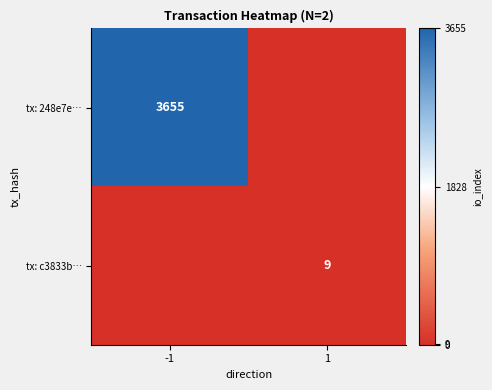

The tx: c3833b… series shows 9 at 1. True or false?

True